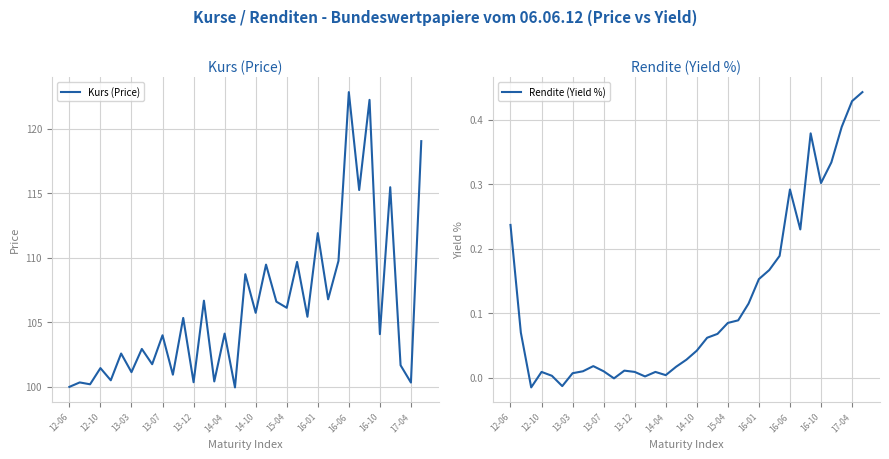

Which series has the widest spread of values?

Kurs (Price)